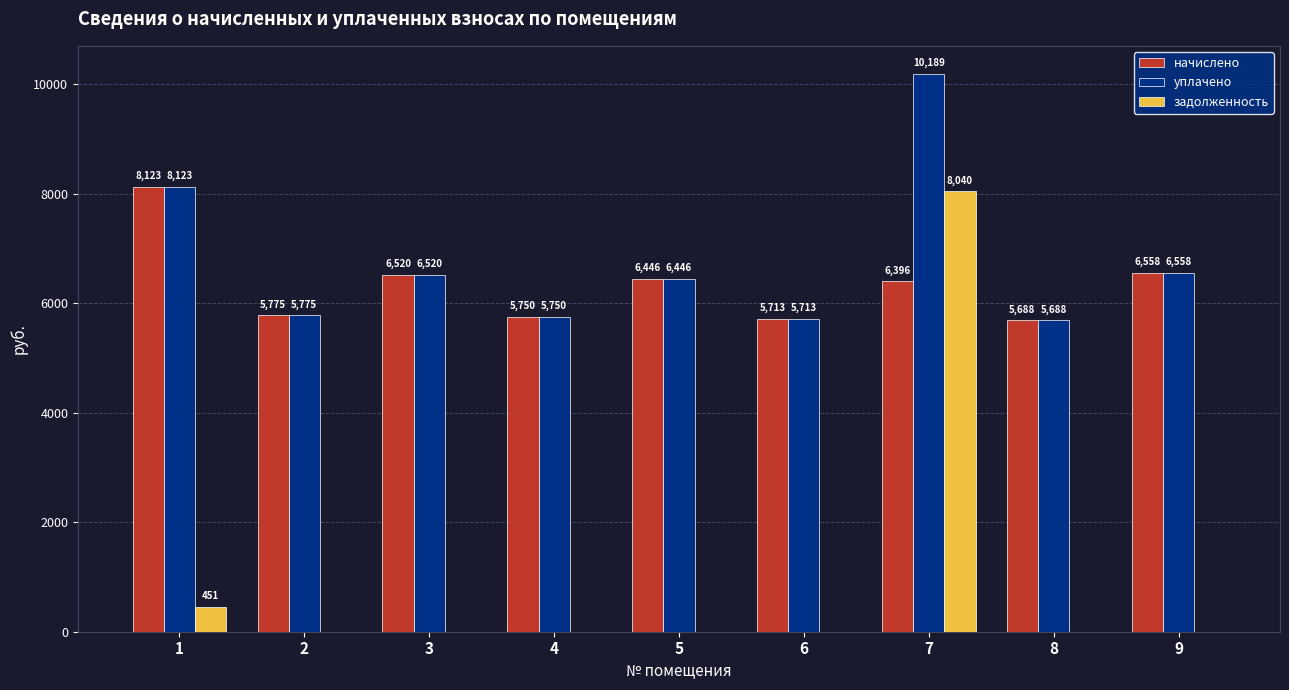

Are the bars grouped side by side (vs. stacked)?

Yes